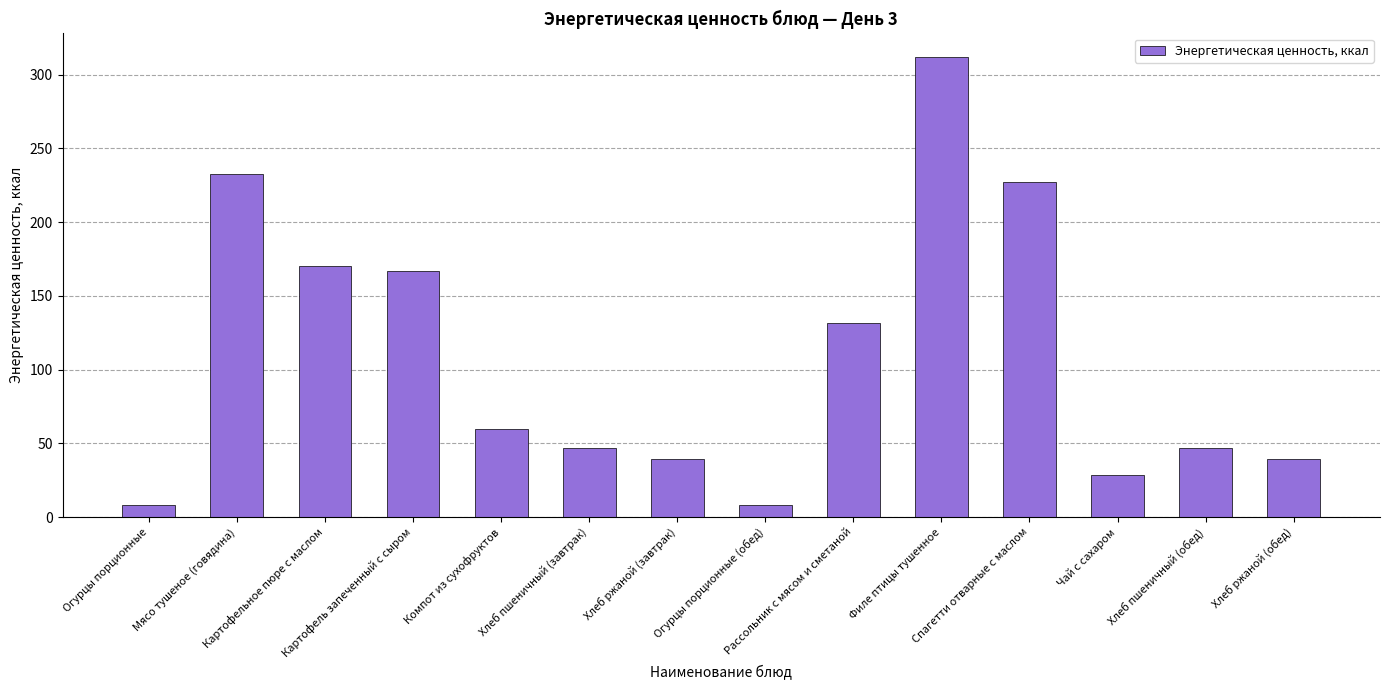

What is the label of the 10th bar from the left?

Филе птицы тушенное